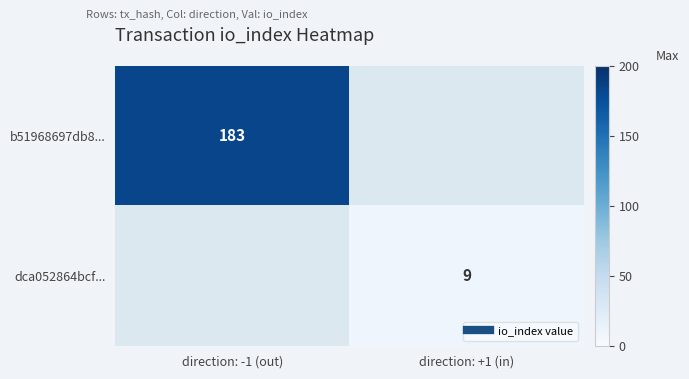

Is it true that dca052864bcf... equals 9.0 at direction: +1 (in)?

True